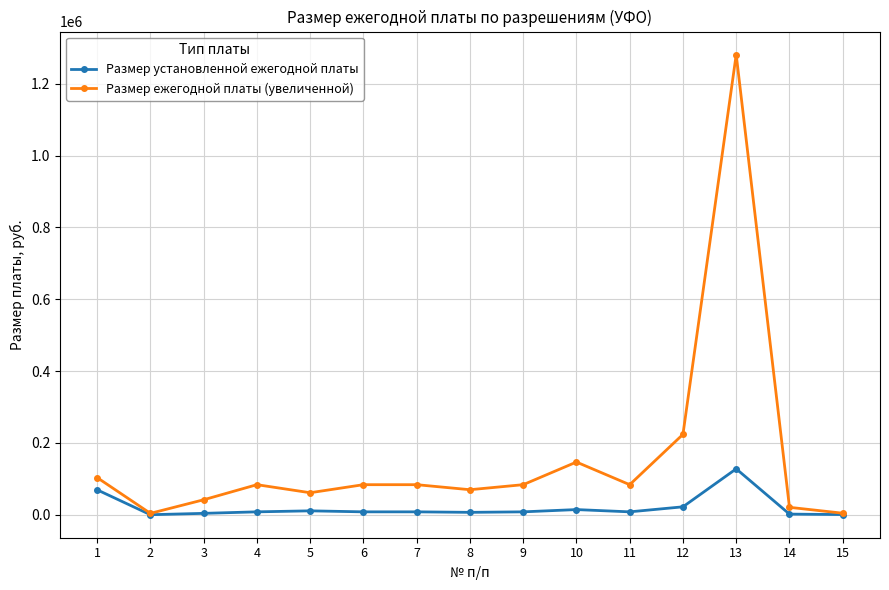

Which series has the widest spread of values?

Размер ежегодной платы (увеличенной)